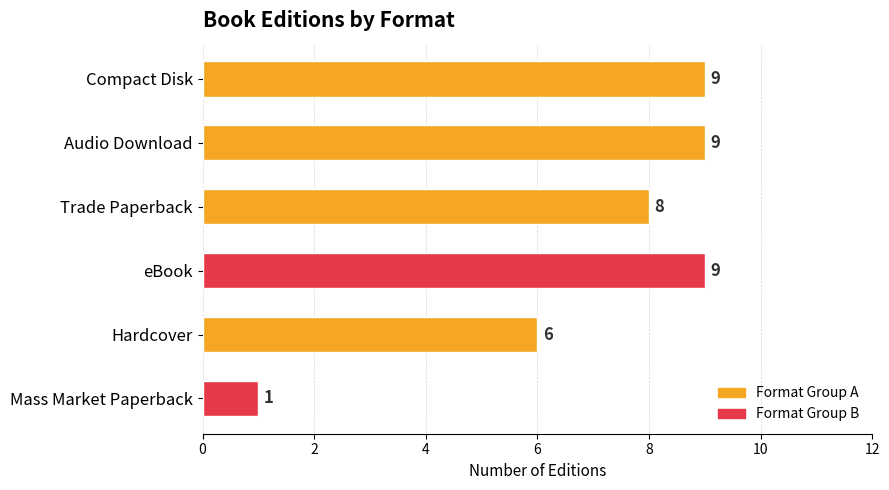

What is the ratio of the value at Trade Paperback to the value at Audio Download?

0.9